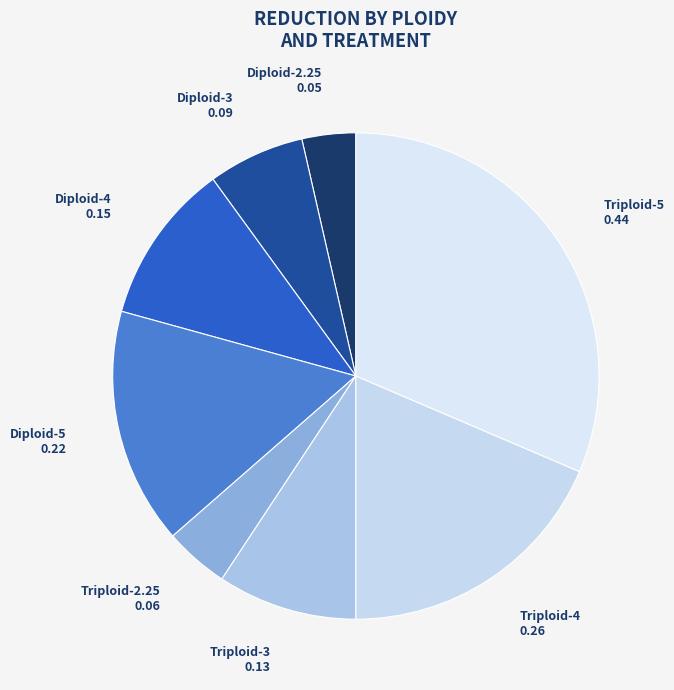

Rank the categories by value from lowest to highest.

Diploid-2.25, Triploid-2.25, Diploid-3, Triploid-3, Diploid-4, Diploid-5, Triploid-4, Triploid-5